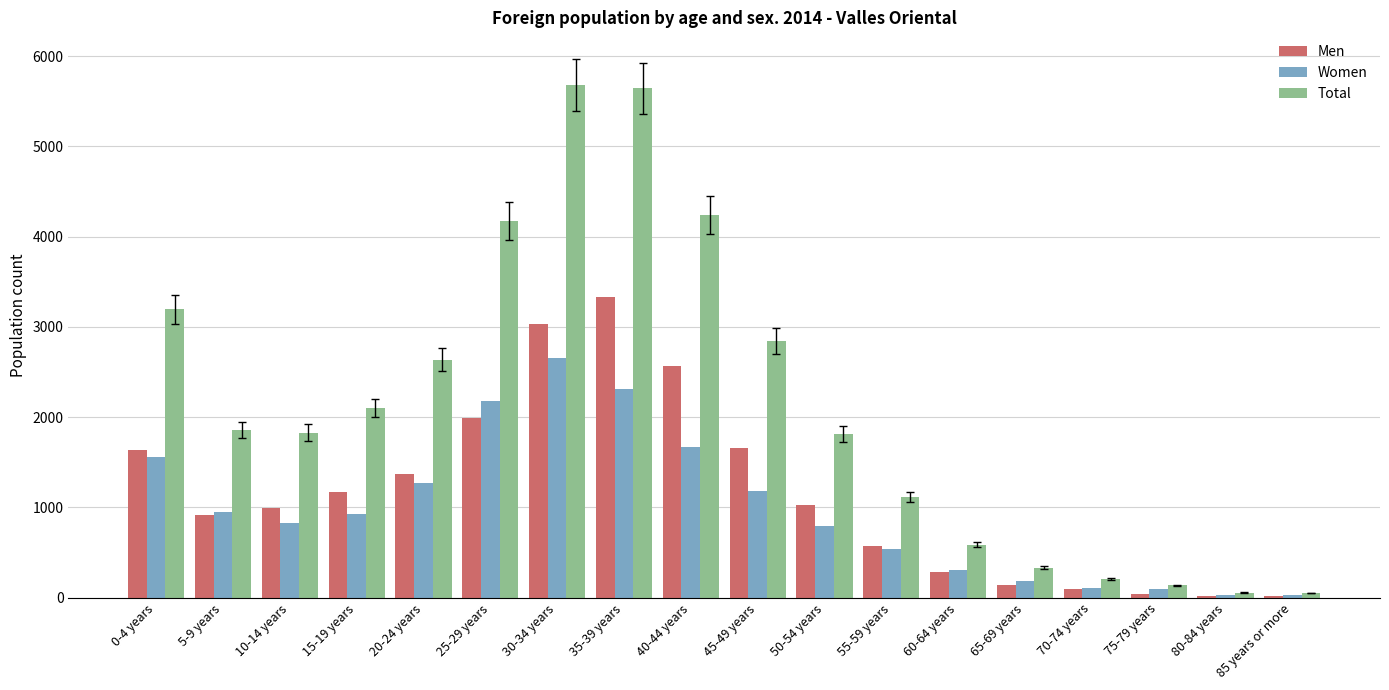

Where does the Total series first go above 1858?

0-4 years